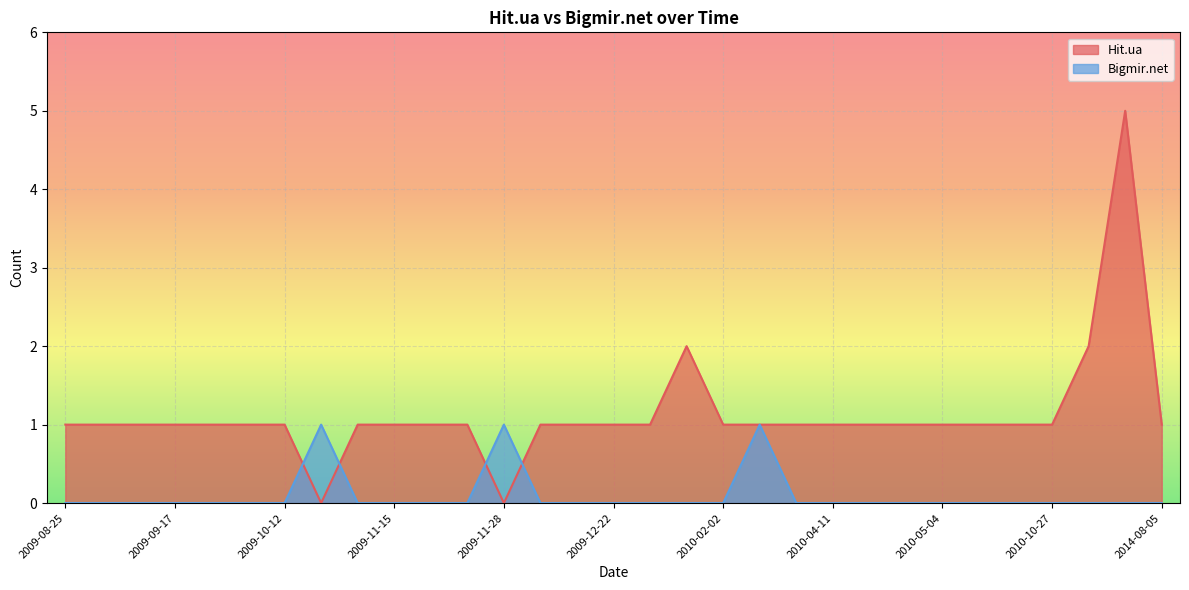

What is the value of the Hit.ua point at the 17th from the left?

1